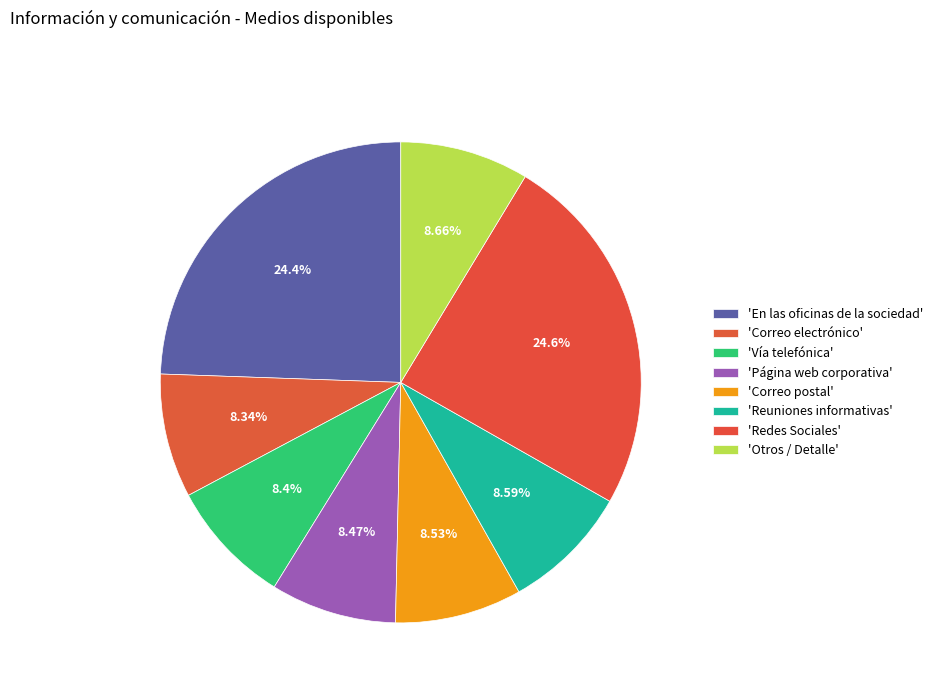

Which category has the biggest portion of the pie?

Redes Sociales